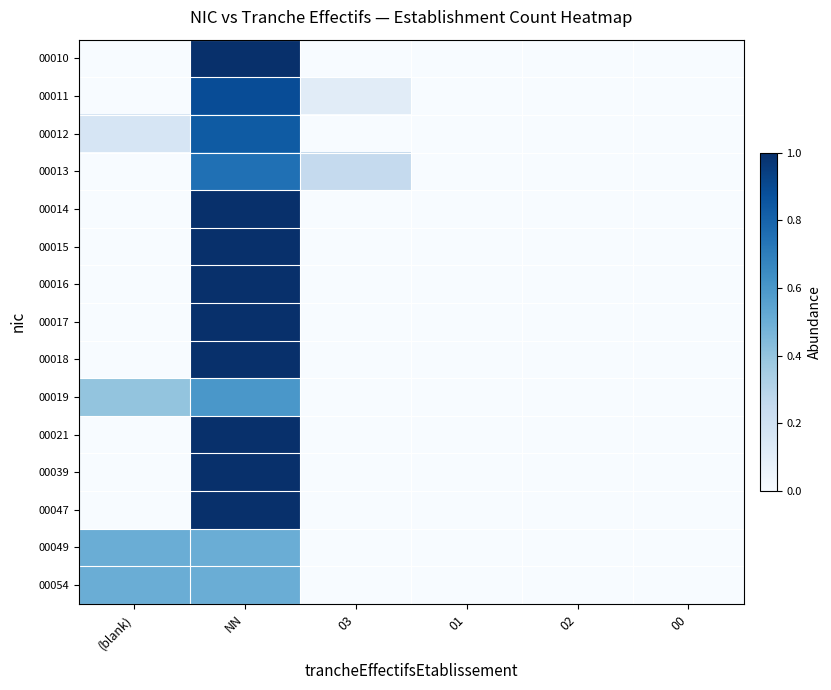

At which category is the sum across all series the highest?

NN